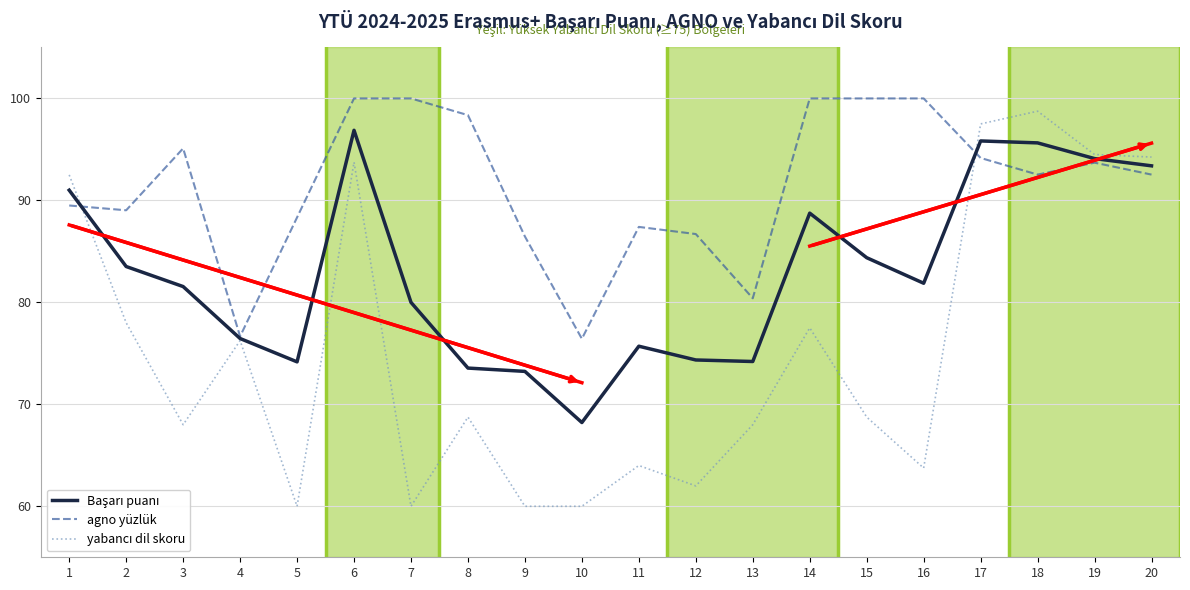

True or false: agno yüzlük has a value of 100.0 at 14.

True